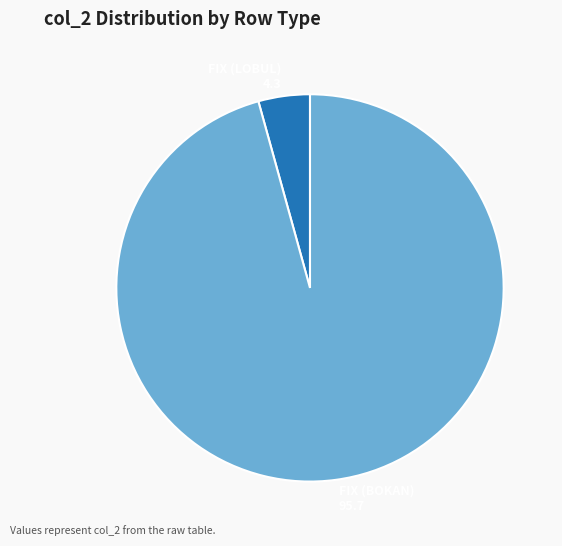

Is there a majority slice in this chart?

Yes